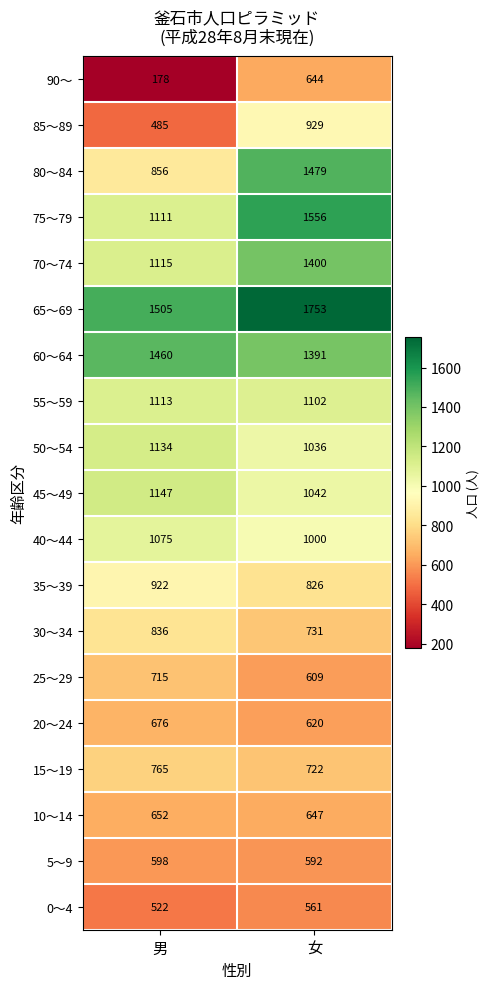

What is the smallest value displayed?

178